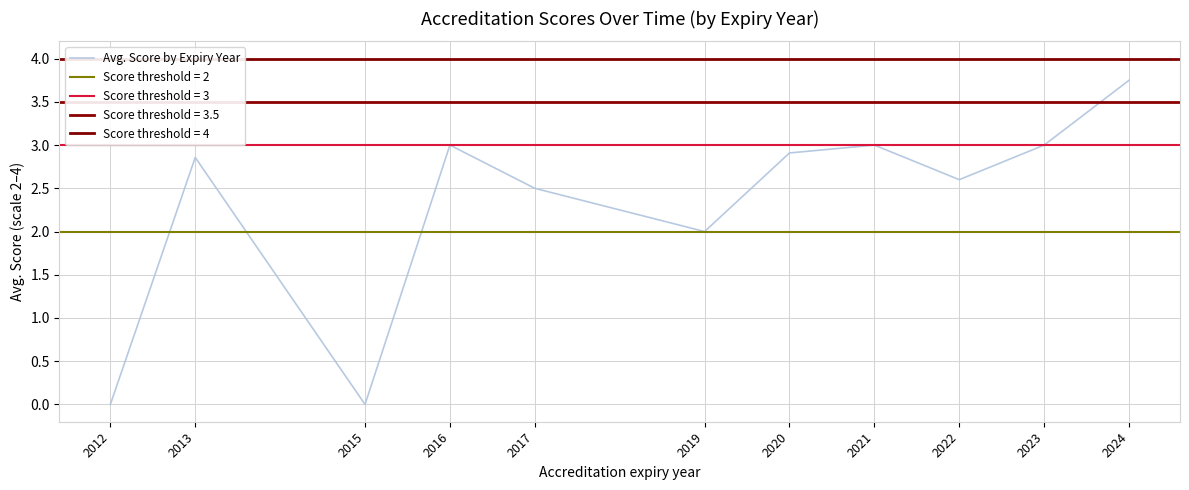

What is the maximum value shown in the chart?

3.8